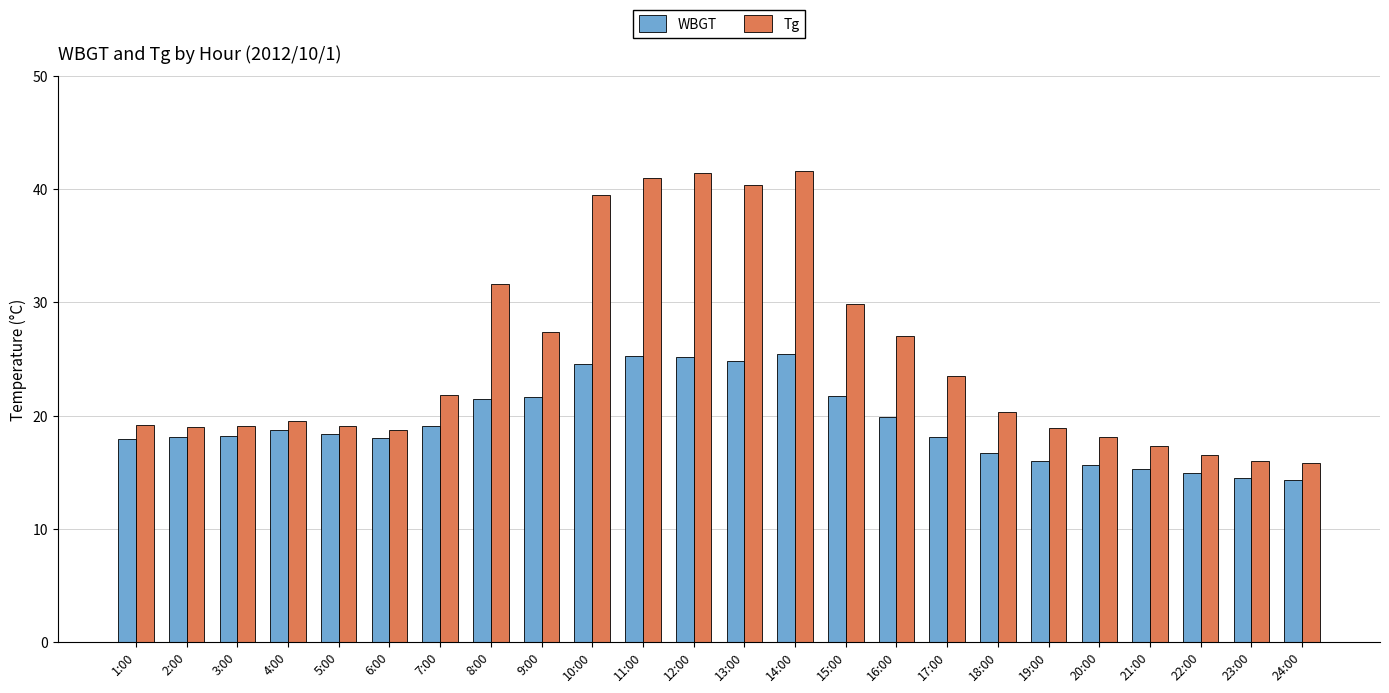

What is the label of the 7th bar from the left?

7:00